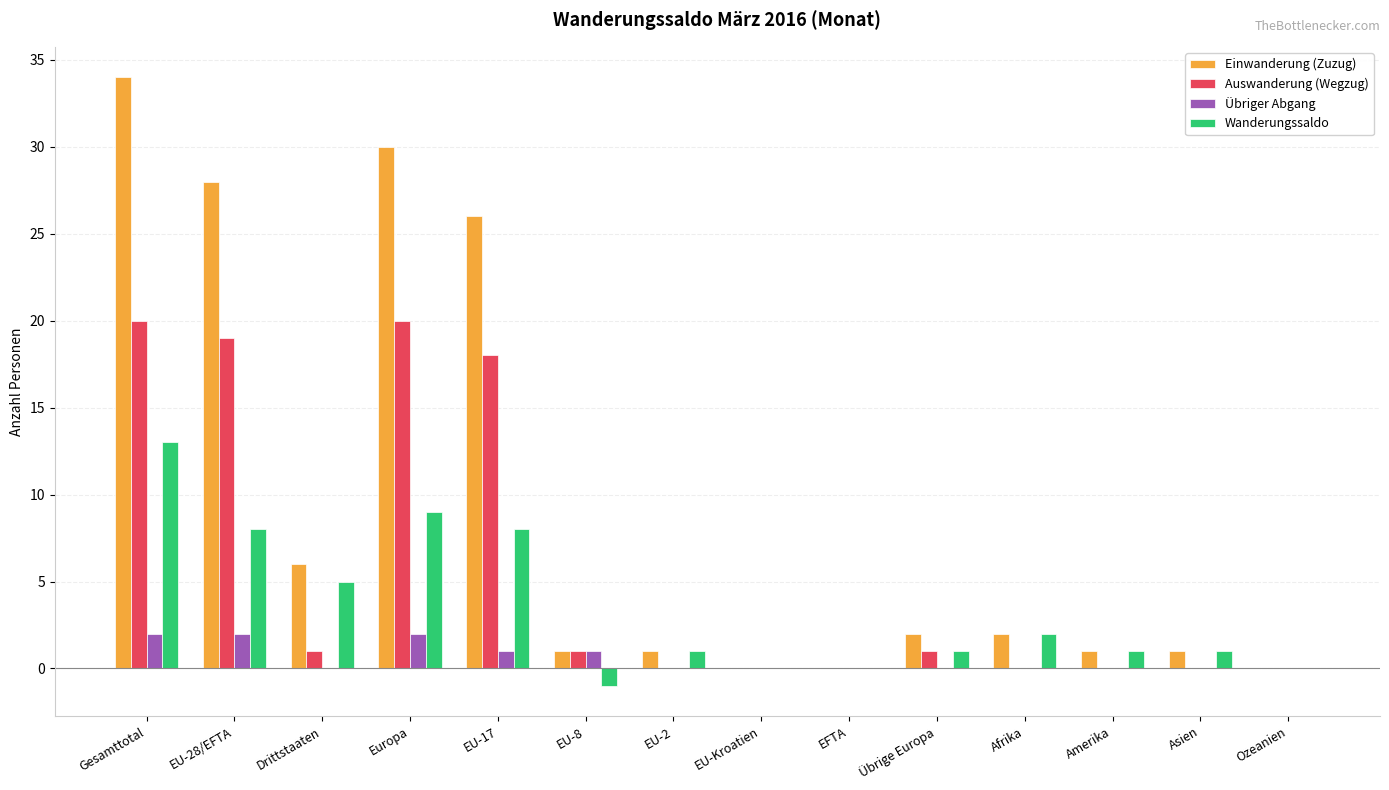

Reading right to left, list all the values displayed in this chart.

Einwanderung (Zuzug): Ozeanien=0	Asien=1	Amerika=1	Afrika=2	Übrige Europa=2	EFTA=0	EU-Kroatien=0	EU-2=1	EU-8=1	EU-17=26	Europa=30	Drittstaaten=6	EU-28/EFTA=28	Gesamttotal=34
Auswanderung (Wegzug): Ozeanien=0	Asien=0	Amerika=0	Afrika=0	Übrige Europa=1	EFTA=0	EU-Kroatien=0	EU-2=0	EU-8=1	EU-17=18	Europa=20	Drittstaaten=1	EU-28/EFTA=19	Gesamttotal=20
Übriger Abgang: Ozeanien=0	Asien=0	Amerika=0	Afrika=0	Übrige Europa=0	EFTA=0	EU-Kroatien=0	EU-2=0	EU-8=1	EU-17=1	Europa=2	Drittstaaten=0	EU-28/EFTA=2	Gesamttotal=2
Wanderungssaldo: Ozeanien=0	Asien=1	Amerika=1	Afrika=2	Übrige Europa=1	EFTA=0	EU-Kroatien=0	EU-2=1	EU-8=-1	EU-17=8	Europa=9	Drittstaaten=5	EU-28/EFTA=8	Gesamttotal=13